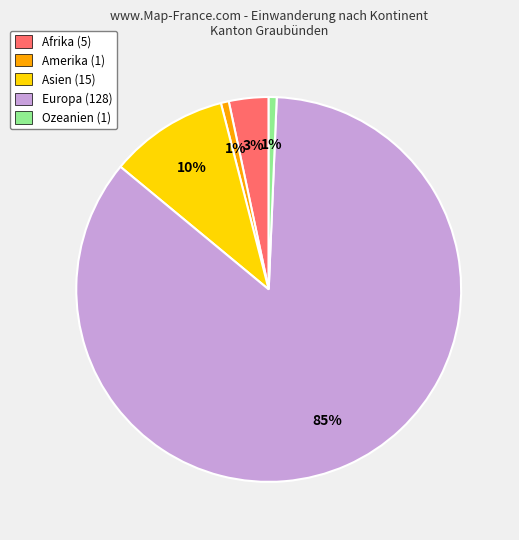

Which has a higher value, Ozeanien (1) or Afrika (5)?

Afrika (5)